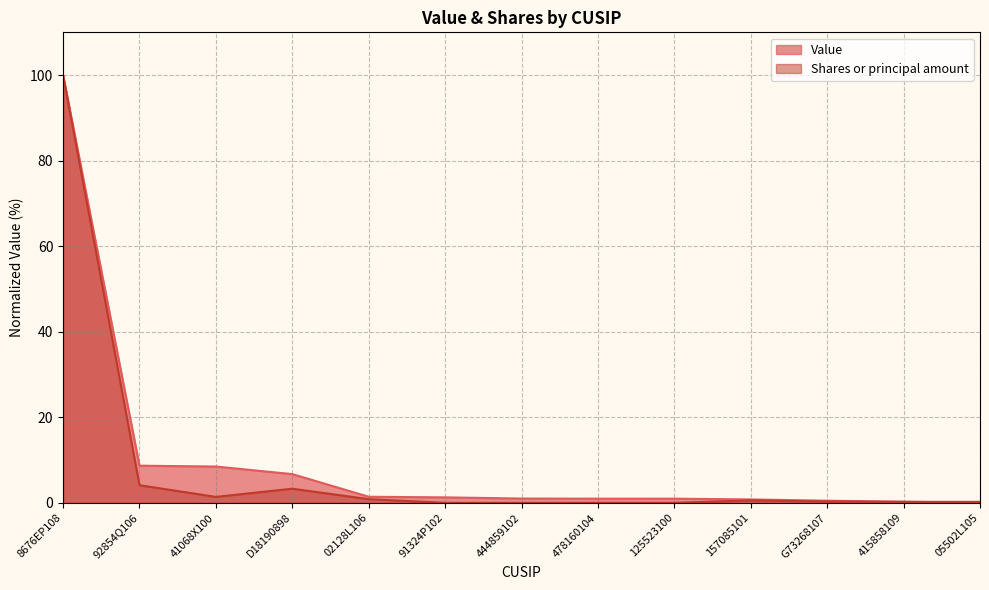

Which has a higher value, 8676EP108 or 125523100?

8676EP108